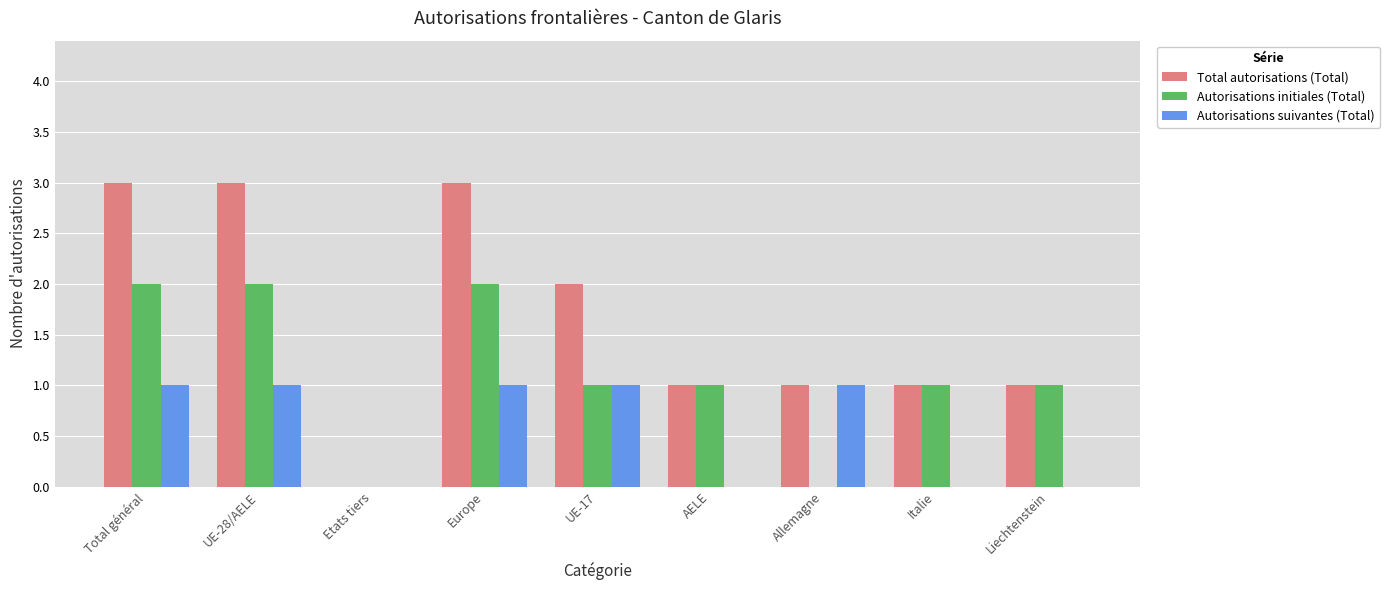

What is the average value of the Autorisations suivantes (Total) series?

1